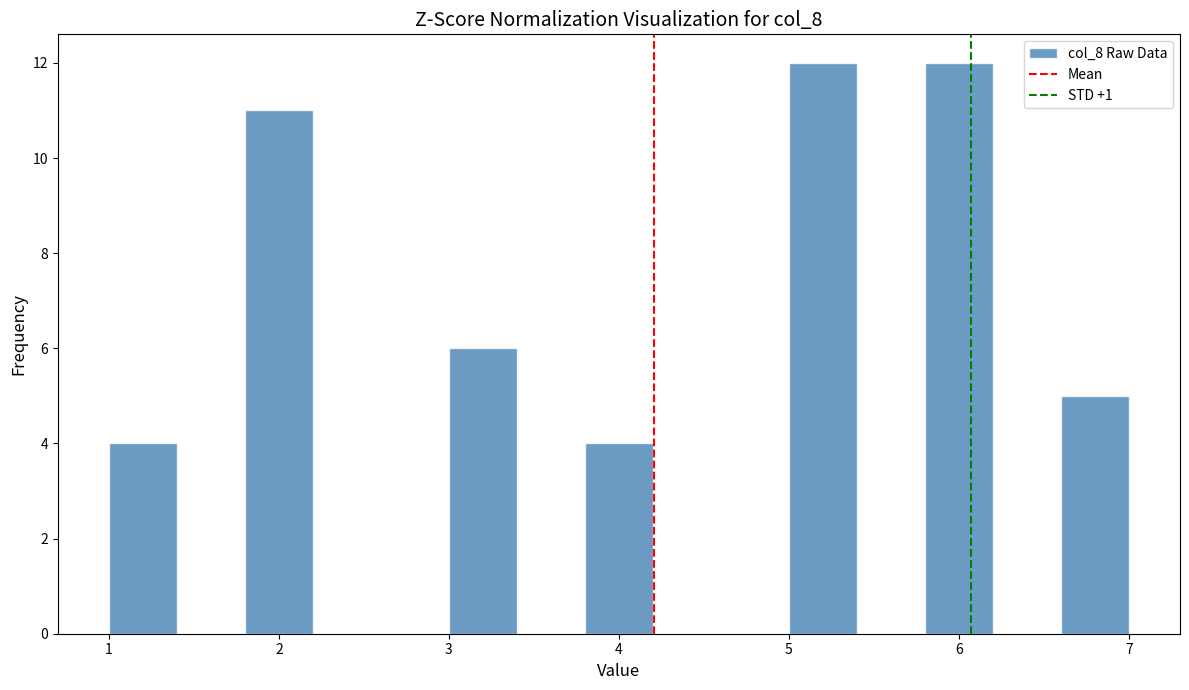

Reading left to right, transcribe this chart: for each bar, give the range it covers on the x-axis and its height. The values are not printed on the chart, so give them approximately, as read against the axis.

1.0 to 1.4: 4
1.4 to 1.8: 0
1.8 to 2.2: 11
2.2 to 2.6: 0
2.6 to 3.0: 0
3.0 to 3.4: 6
3.4 to 3.8: 0
3.8 to 4.2: 4
4.2 to 4.6: 0
4.6 to 5.0: 0
5.0 to 5.4: 12
5.4 to 5.8: 0
5.8 to 6.2: 12
6.2 to 6.6: 0
6.6 to 7.0: 5